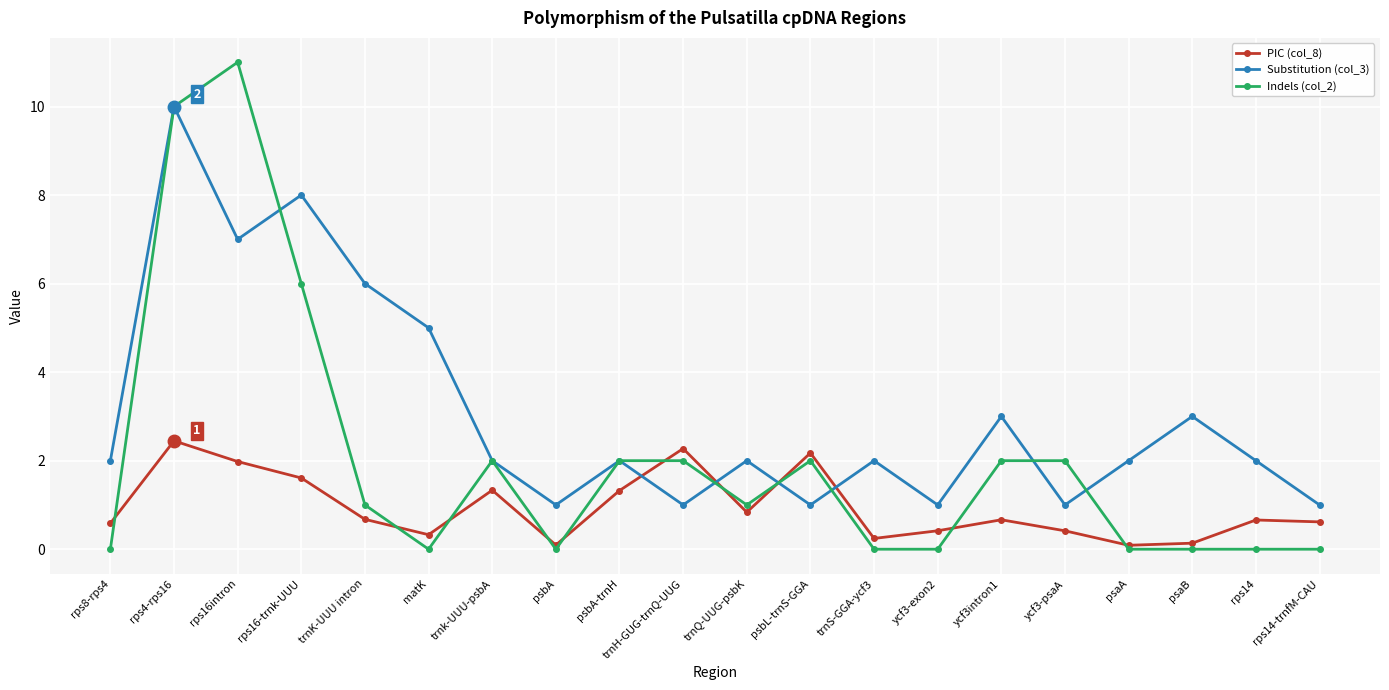

The value of Substitution (col_3) at rps8-rps4 is 2.0. True or false?

True